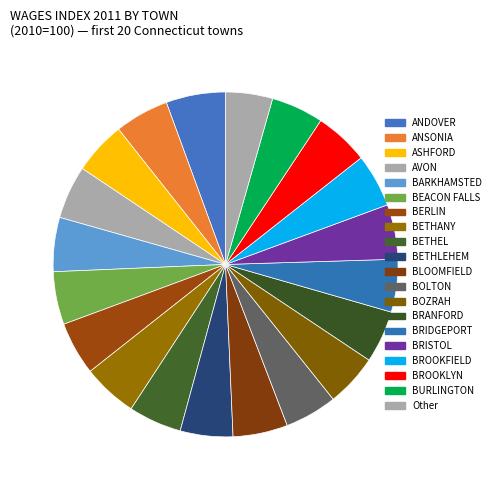

To the nearest percent, what is the average slice percentage?

5%